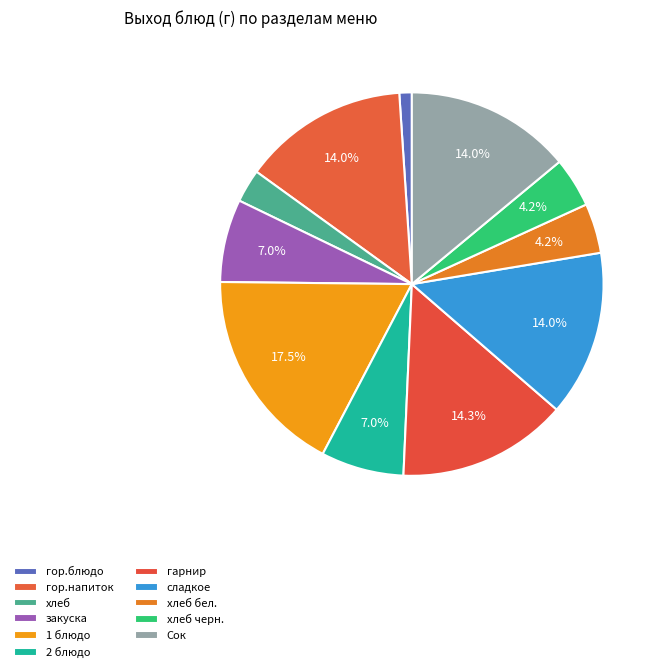

Count the number of slices in the pie.

11